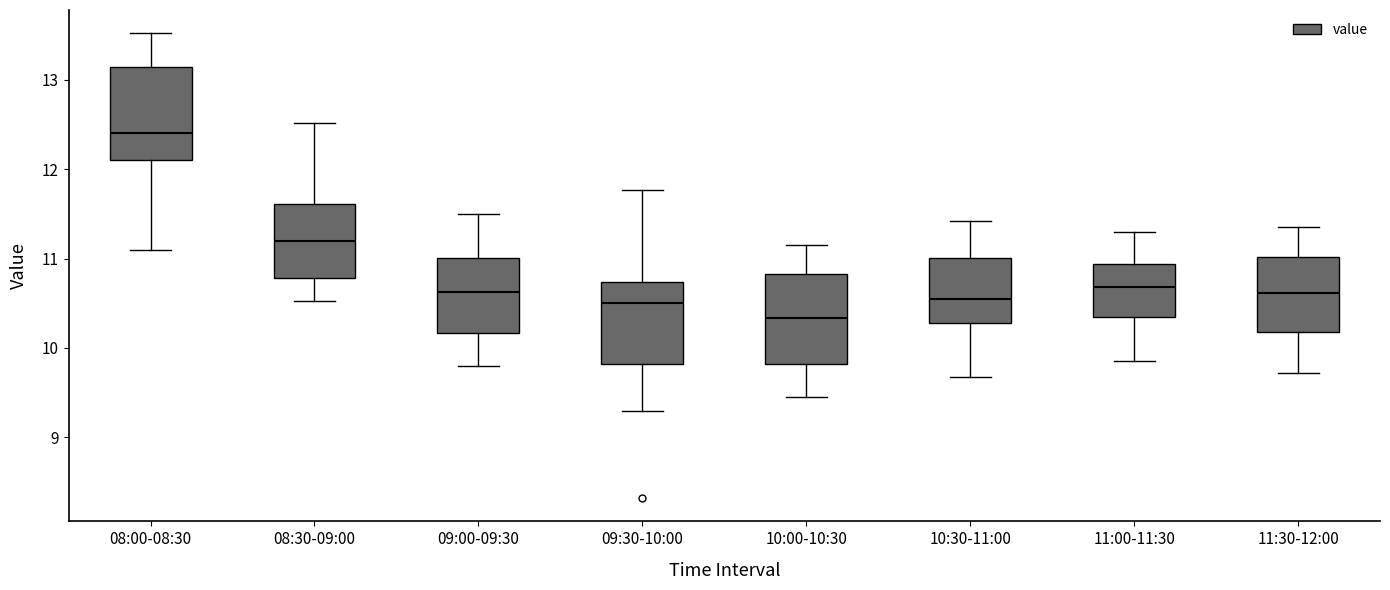

Reading left to right, transcribe this box plot: for each box, give where its median line is, the range the box spans, and where its two whiskers end, as read against the y-axis. The values are not printed on the chart, so give them approximately, as read against the axis.

08:00-08:30: median 12.4, box 12.1 to 13.1, whiskers 11.1 to 13.5
08:30-09:00: median 11.2, box 10.8 to 11.6, whiskers 10.5 to 12.5
09:00-09:30: median 10.6, box 10.2 to 11.0, whiskers 9.8 to 11.5
09:30-10:00: median 10.5, box 9.8 to 10.7, whiskers 9.3 to 11.8
10:00-10:30: median 10.3, box 9.8 to 10.8, whiskers 9.5 to 11.2
10:30-11:00: median 10.6, box 10.3 to 11.0, whiskers 9.7 to 11.4
11:00-11:30: median 10.7, box 10.4 to 10.9, whiskers 9.9 to 11.3
11:30-12:00: median 10.6, box 10.2 to 11.0, whiskers 9.7 to 11.4